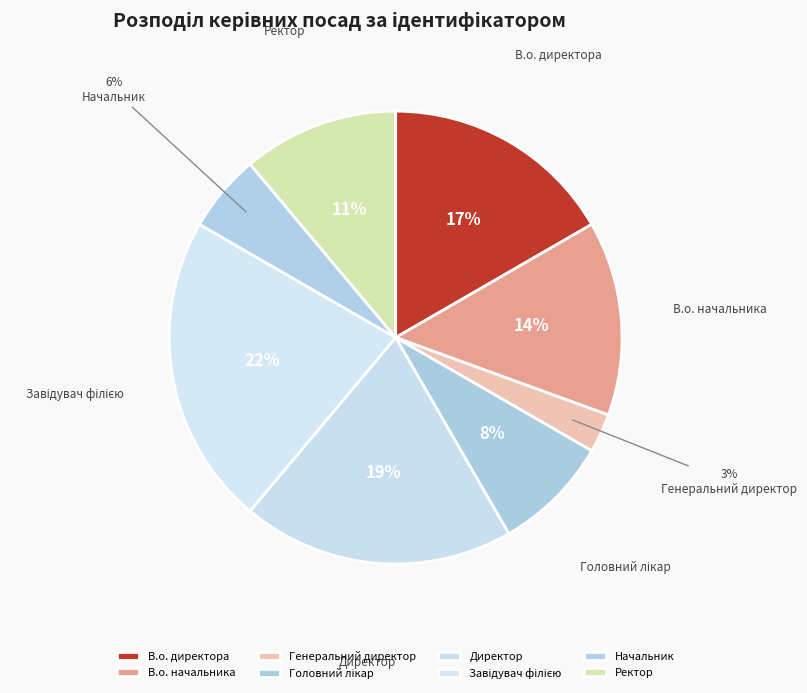

To the nearest percent, what is the difference between the largest and smallest slice percentages?

19%